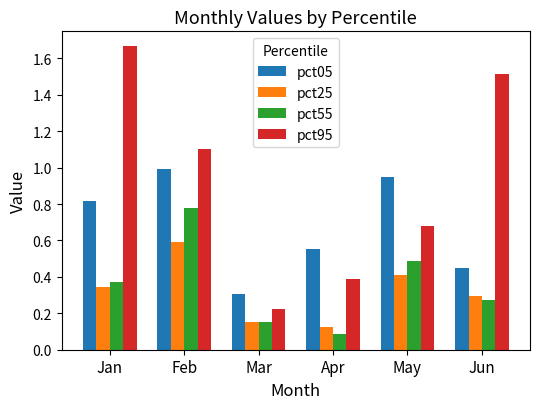

Is it true that pct55 equals 0.8 at Feb?

True